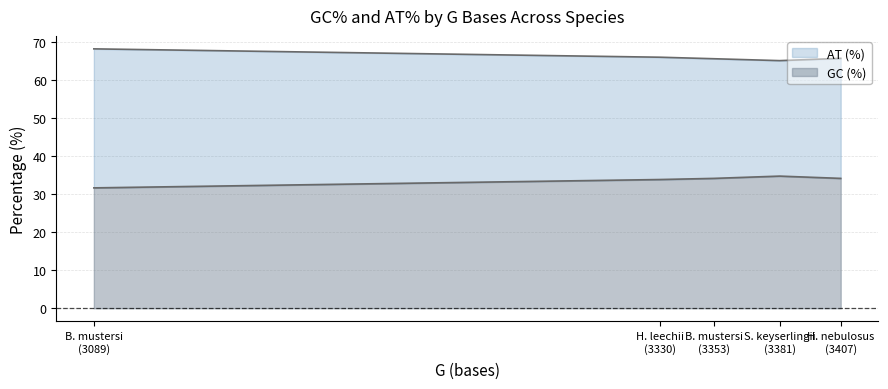

What is the difference between the maximum and minimum values in the AT (%) series?

3.1